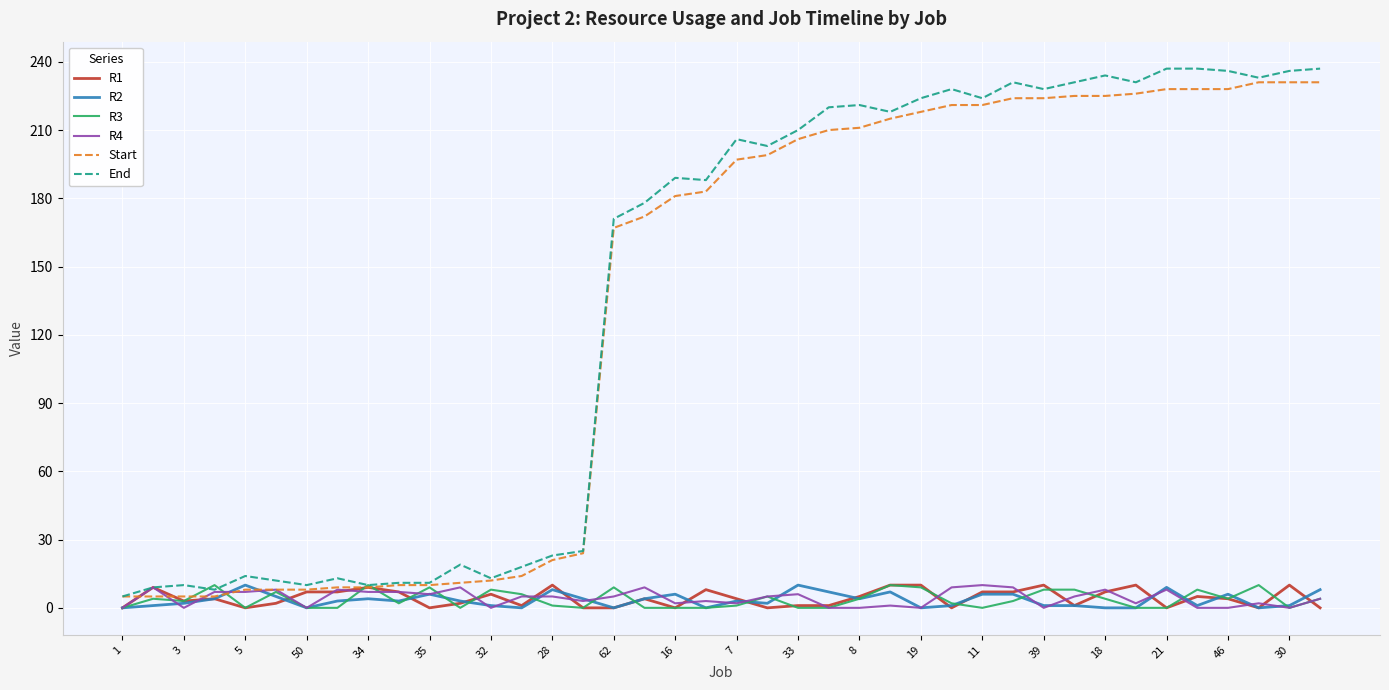

What is the maximum value shown in the chart?

237